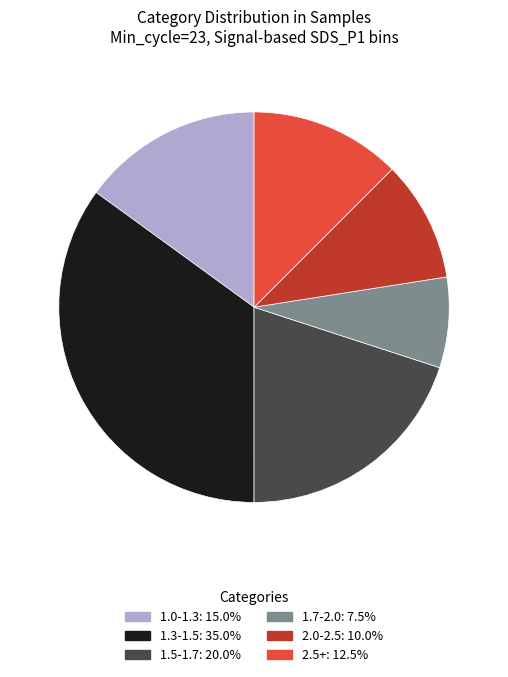

Does 1.0-1.3: 15.0% account for over 50% of the chart?

No